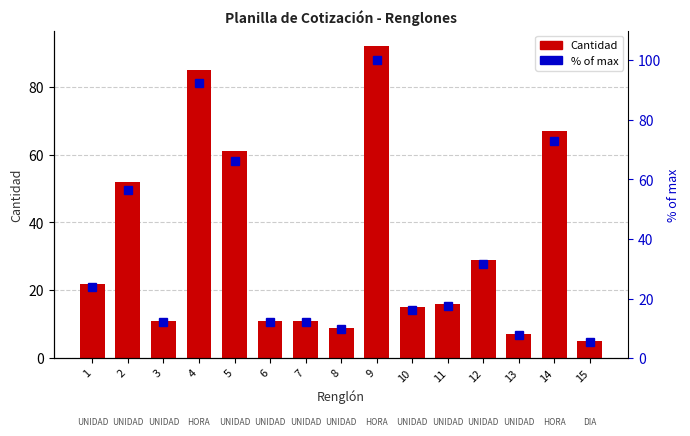

How many values in the Cantidad series are below 16?

7